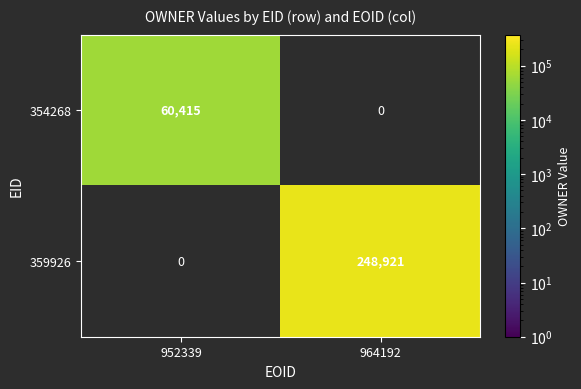

What is the average value of the 354268 series?

30208